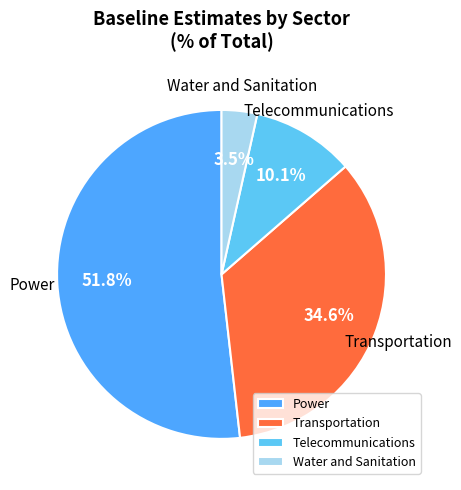

To the nearest percent, what is the combined percentage of Transportation and Water and Sanitation?

38%